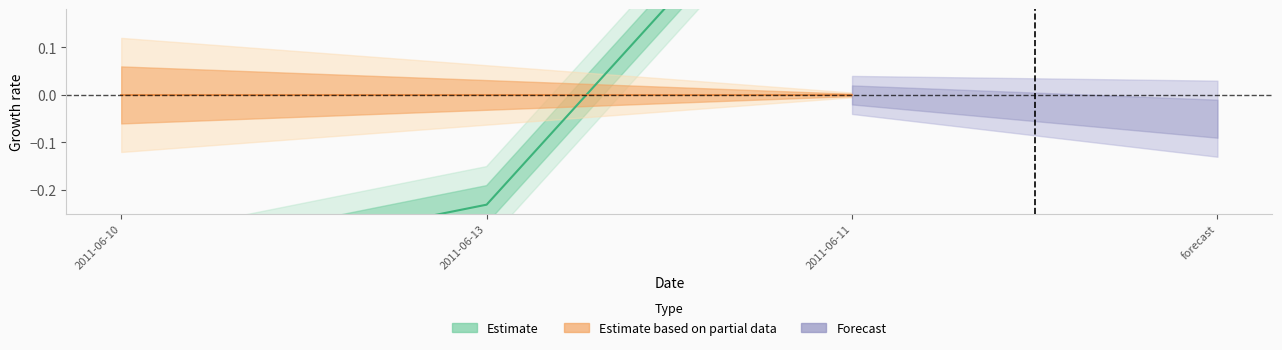

The chart shows a value of 1.1 at 2011-06-11. True or false?

False